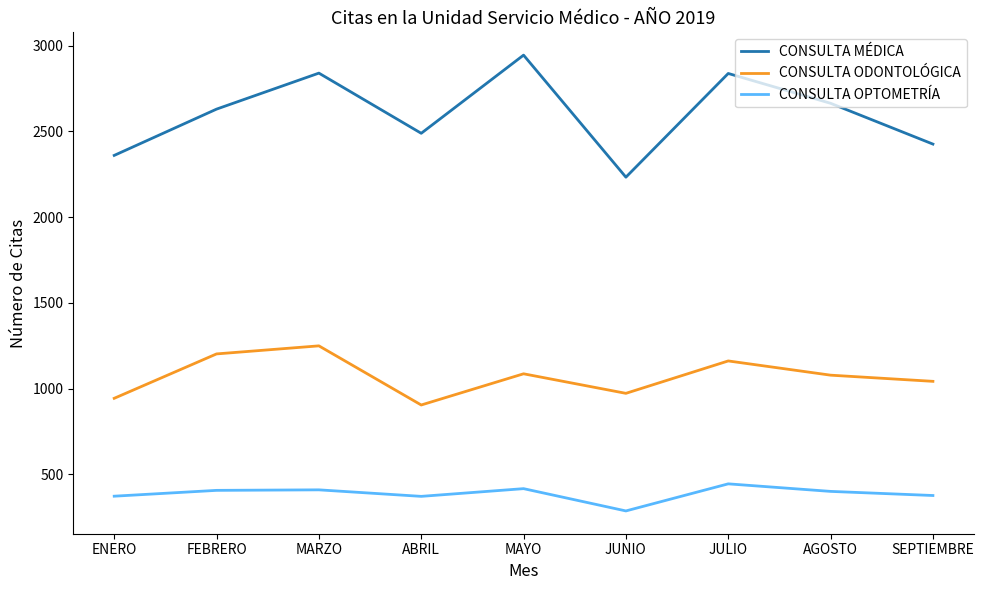

True or false: CONSULTA ODONTOLÓGICA has a value of 1086 at MAYO.

True